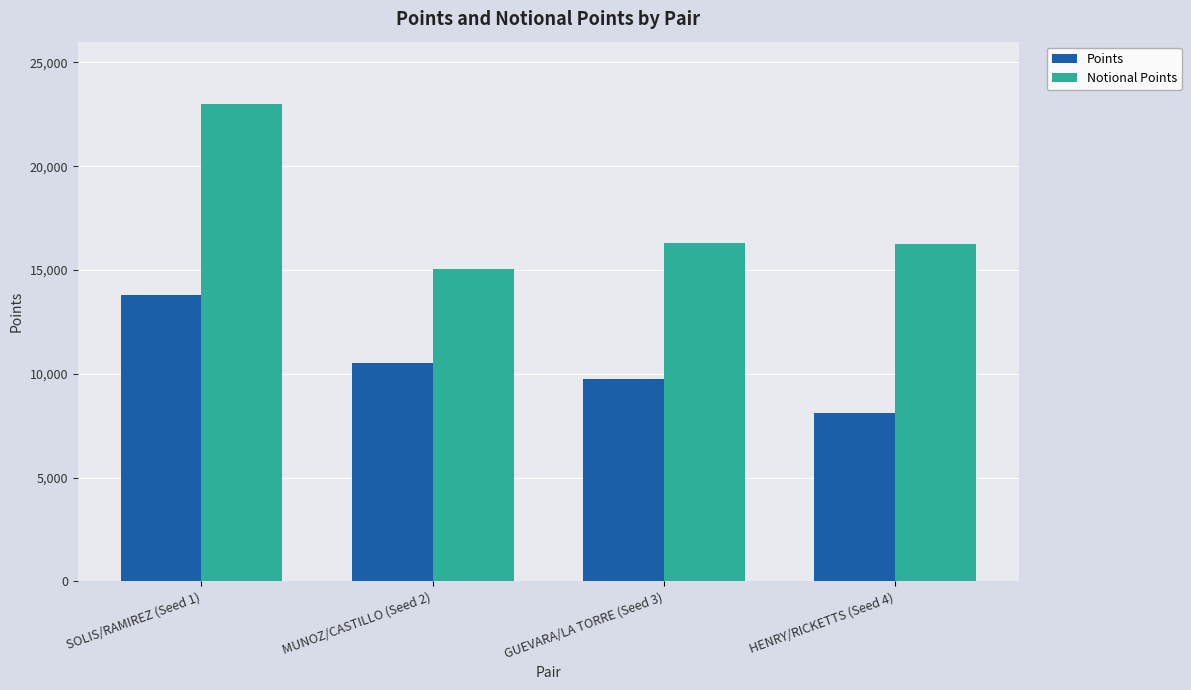

Rank the categories by Points value from highest to lowest.

SOLIS/RAMIREZ (Seed 1), MUNOZ/CASTILLO (Seed 2), GUEVARA/LA TORRE (Seed 3), HENRY/RICKETTS (Seed 4)